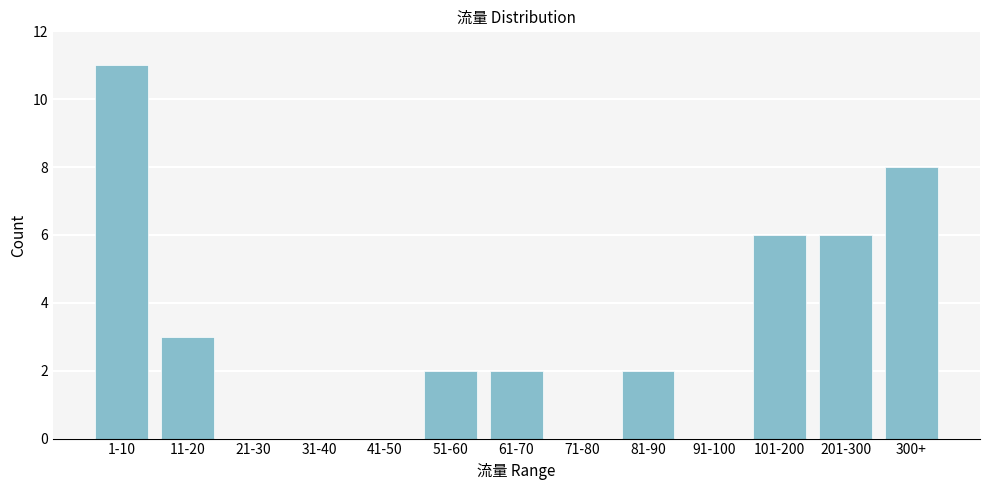

Reading left to right, what are all the values shown in this chart?

1-10=11	11-20=3	21-30=0	31-40=0	41-50=0	51-60=2	61-70=2	71-80=0	81-90=2	91-100=0	101-200=6	201-300=6	300+=8